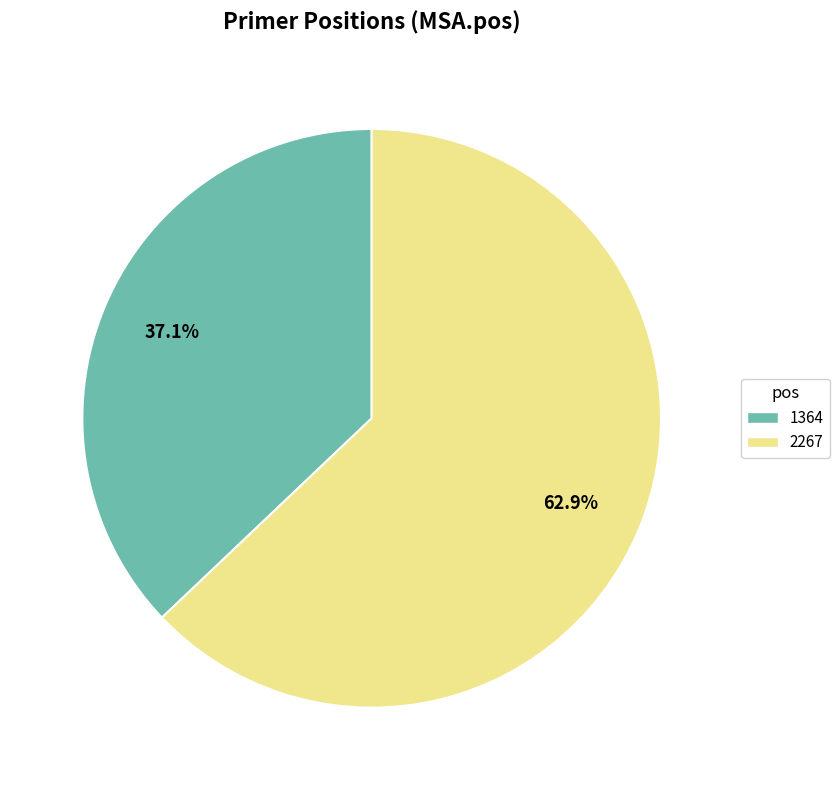

To the nearest percent, what percentage of the pie is 2267?

63%